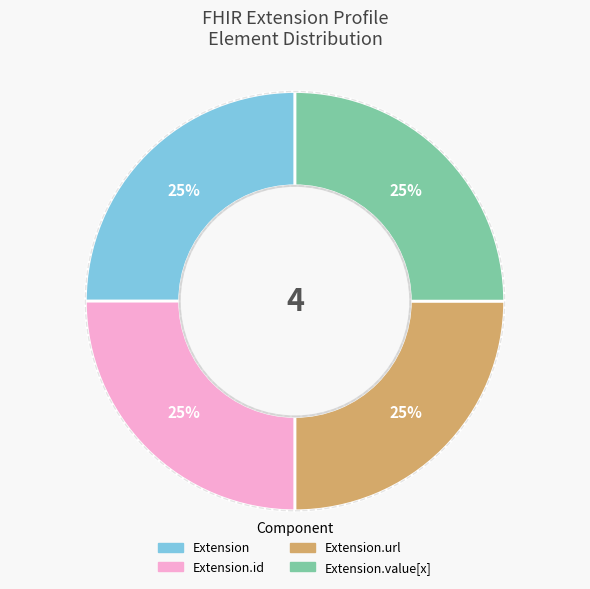

To the nearest percent, what is the average slice percentage?

25%